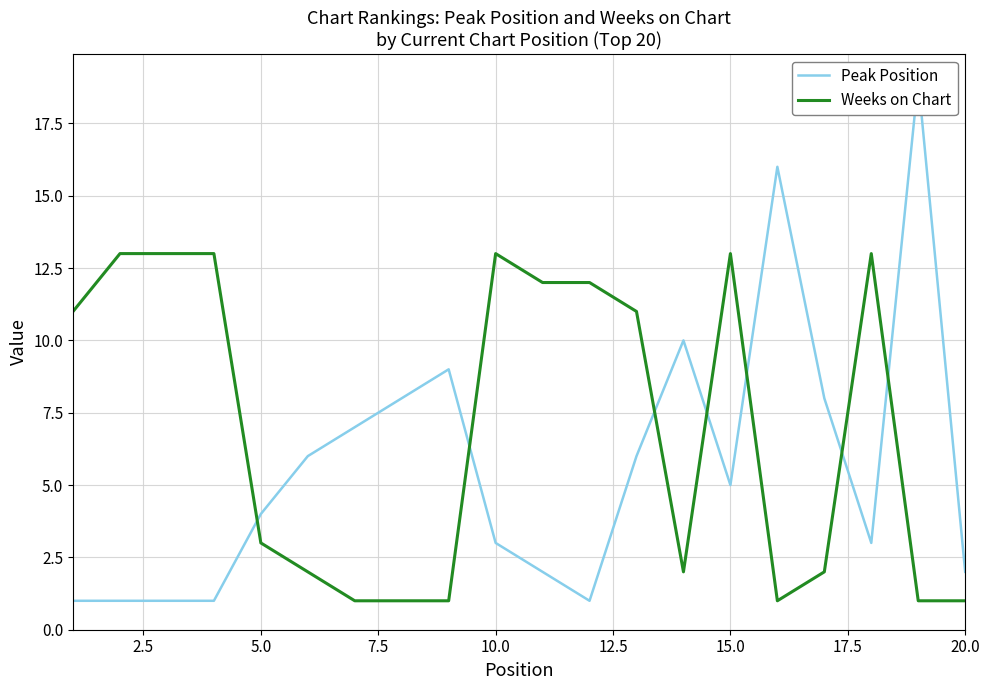

What is the value of the Peak Position point at the 7th from the left?

7